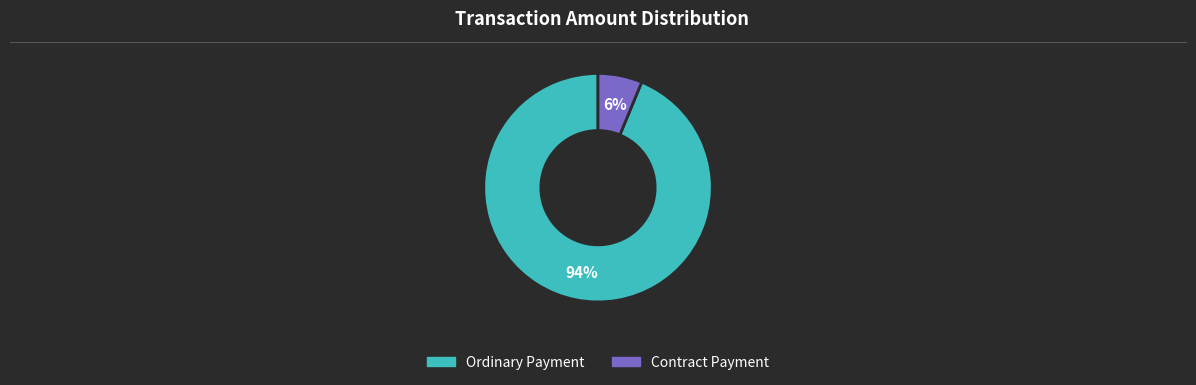

To the nearest percent, what is the combined percentage of Ordinary Payment and Contract Payment?

100%